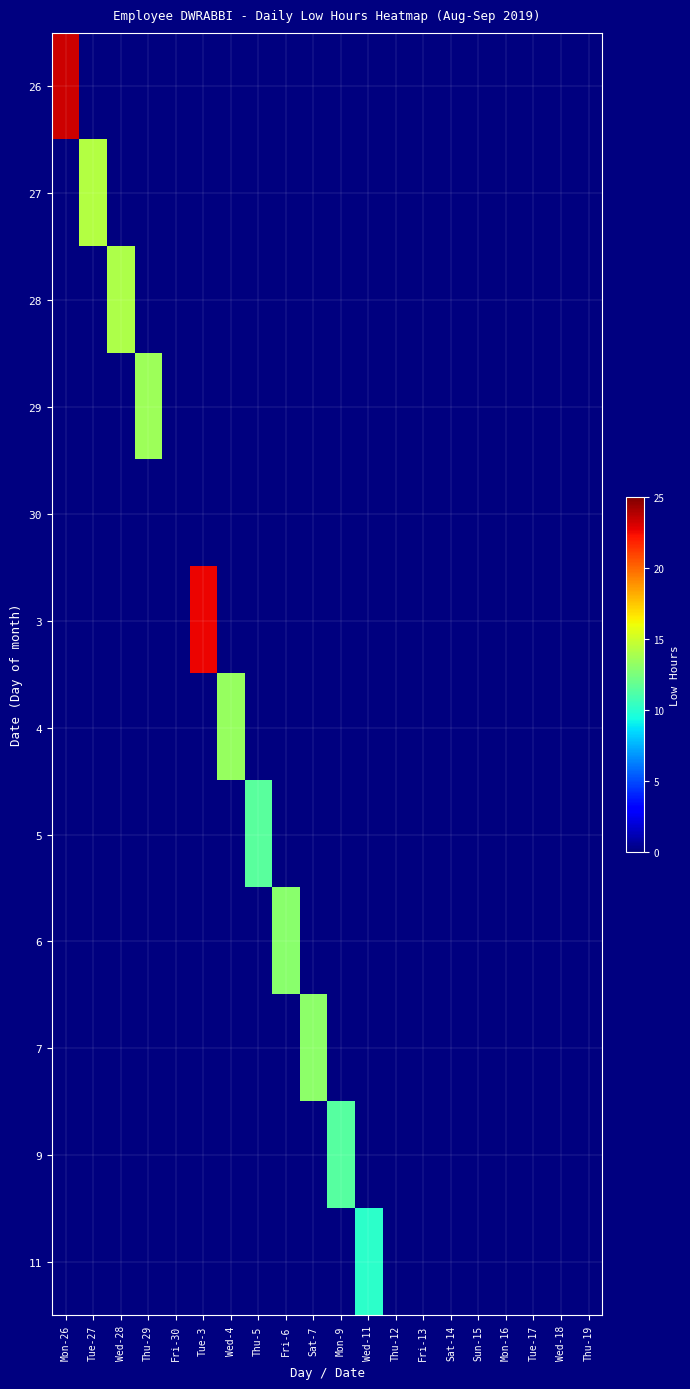

Count the number of categories in the chart.

20